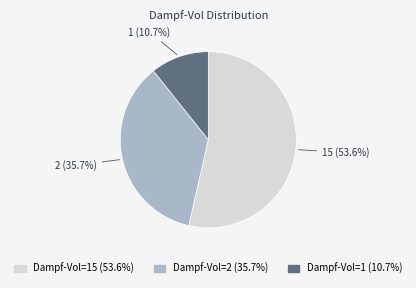

Does any single category account for the majority?

Yes